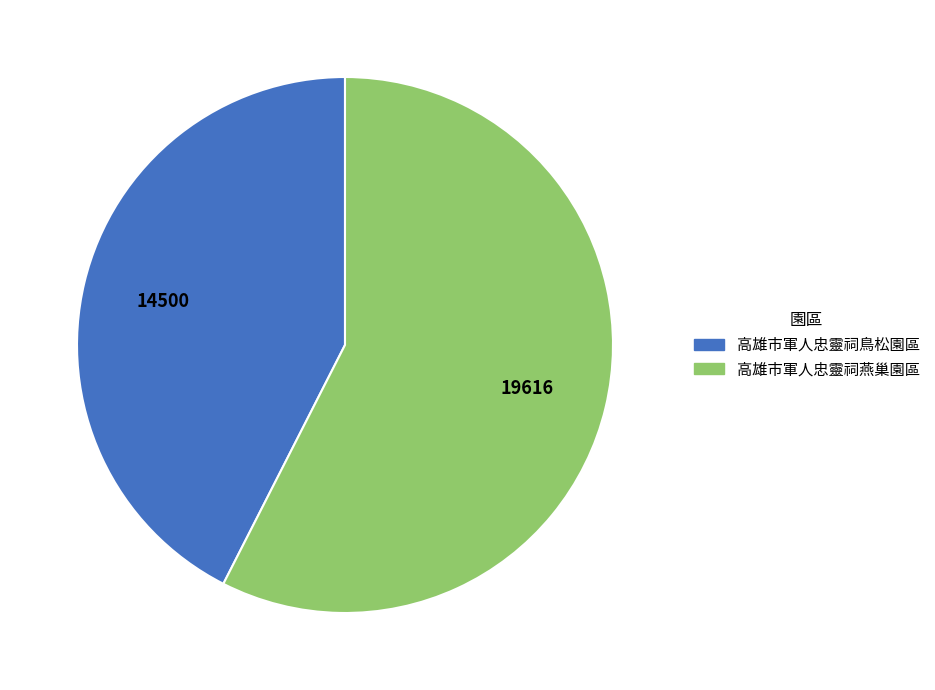

Which slice is the smallest?

高雄市軍人忠靈祠鳥松園區